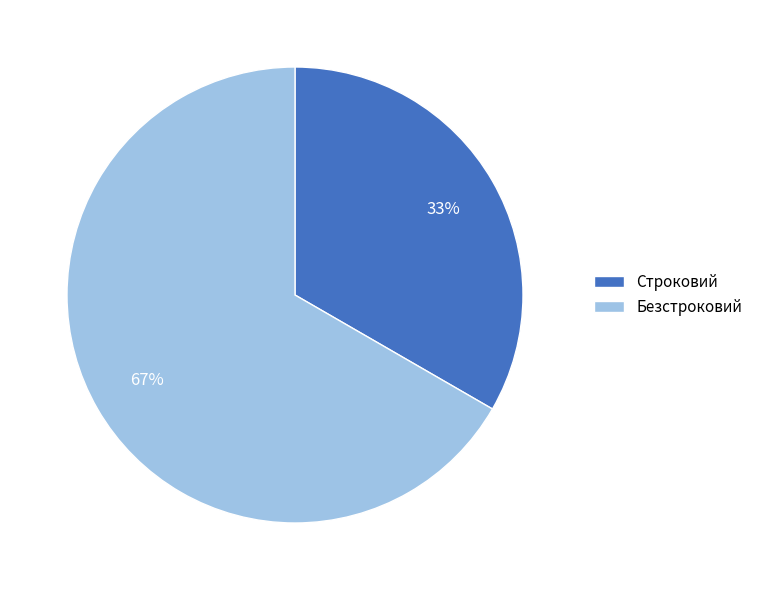

Which slice represents more than half of the pie?

Безстроковий